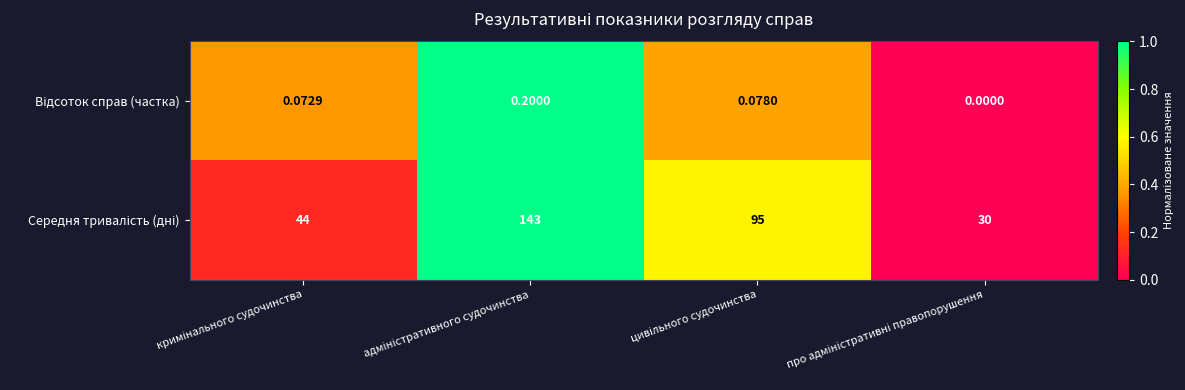

At how many categories does at least one series exceed 0?

4